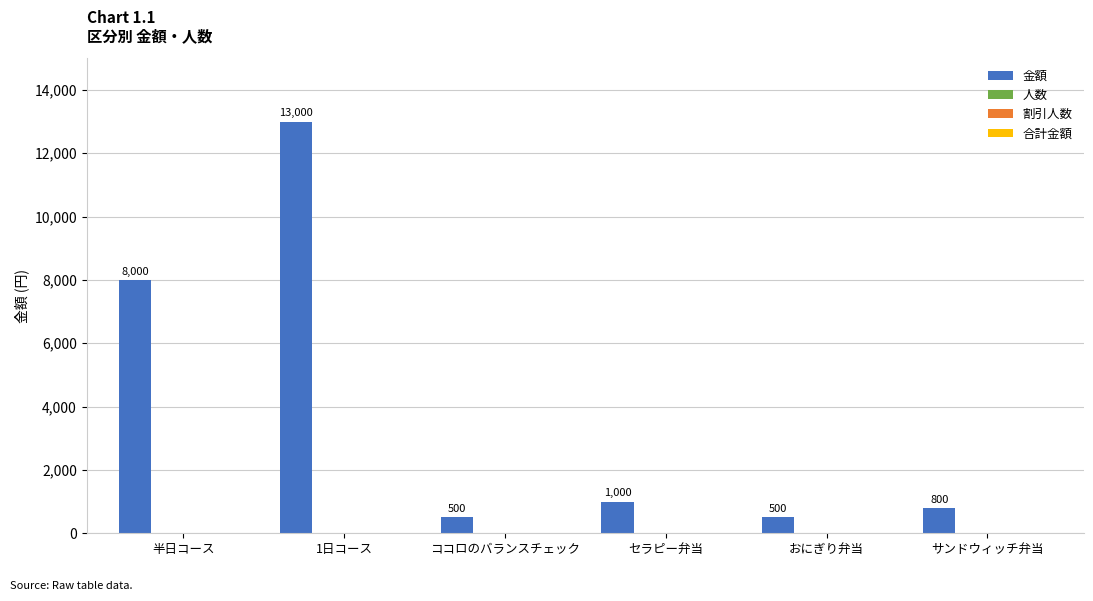

What is the sum of all values?

23800